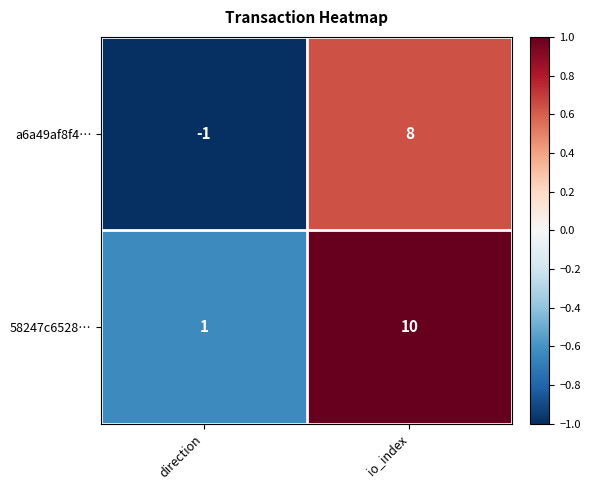

Rank the series at direction from lowest to highest value.

a6a49af8f4…, 58247c6528…